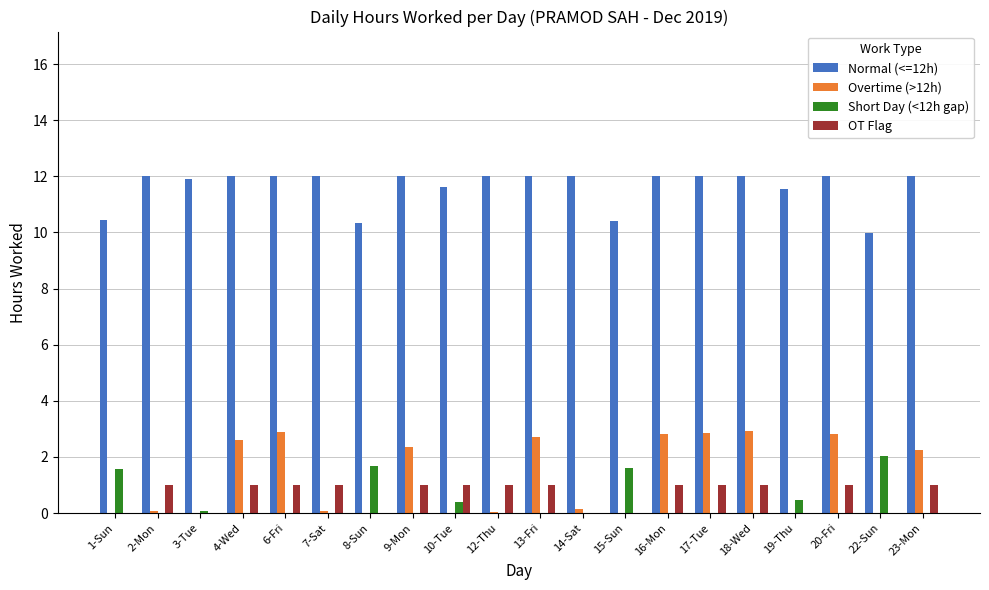

What is the total value across all series at 4-Wed?

15.6